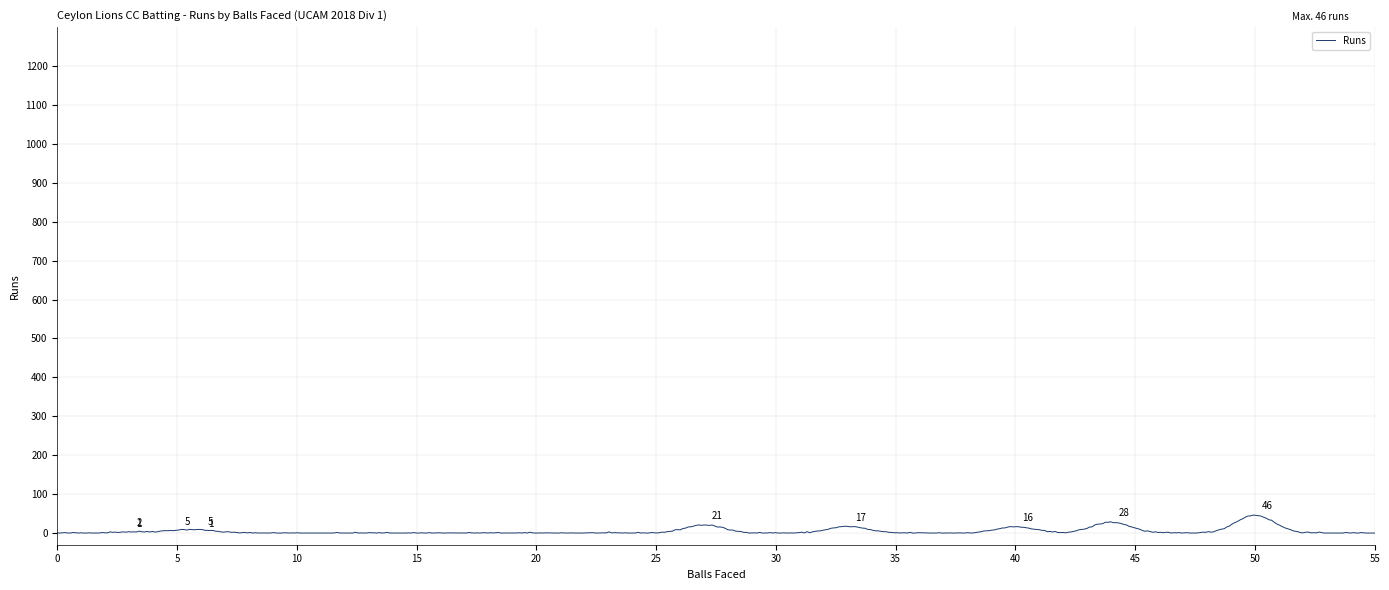

What is the maximum value shown in the chart?

46.2